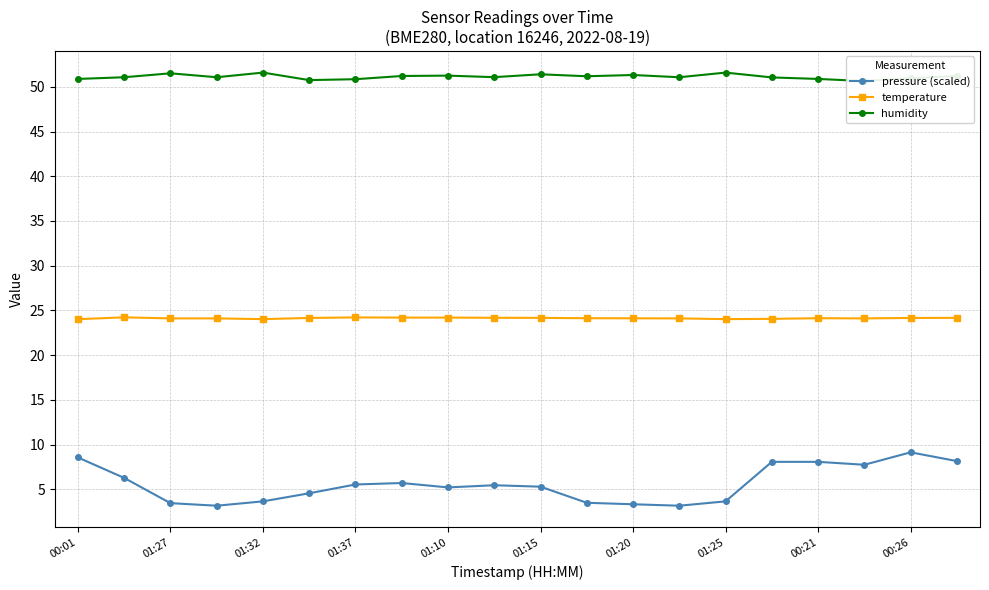

True or false: pressure (scaled) has more than 2 points higher than both neighbors.

True